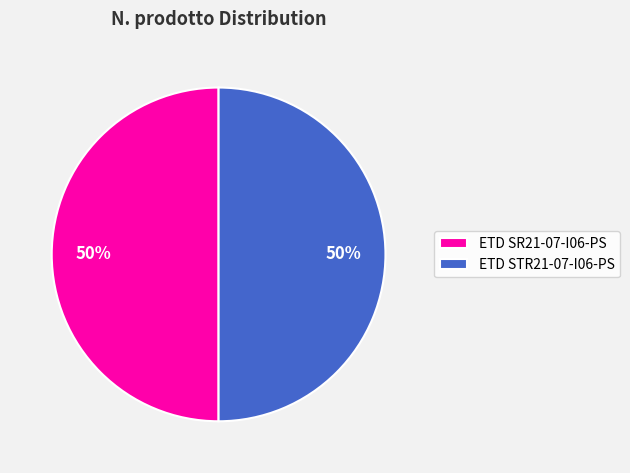

True or false: ETD SR21-07-I06-PS accounts for 50% of the total.

True